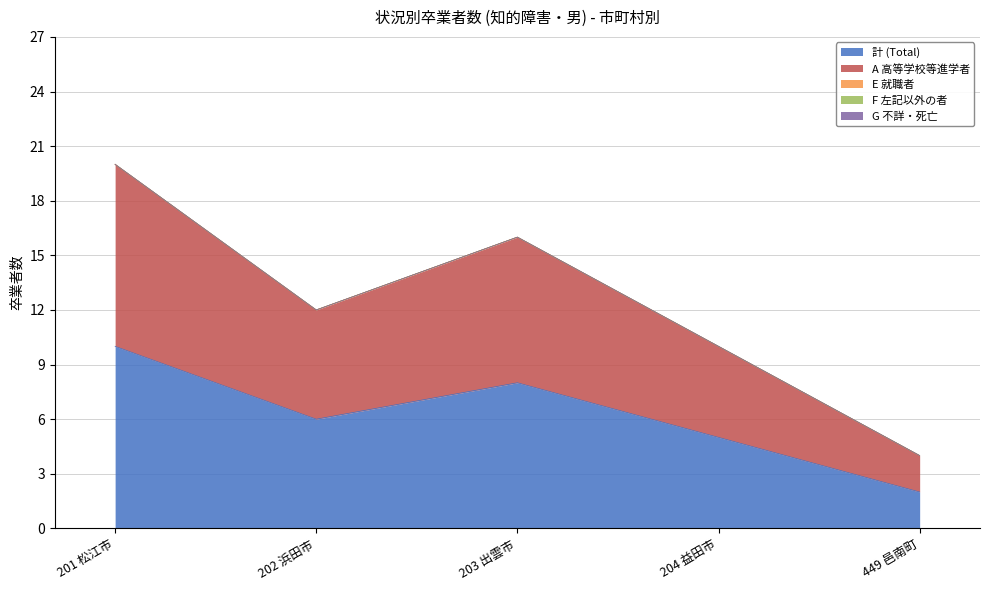

What are all the series names shown in the legend?

計 (Total), A 高等学校等進学者, E 就職者, F 左記以外の者, G 不詳・死亡